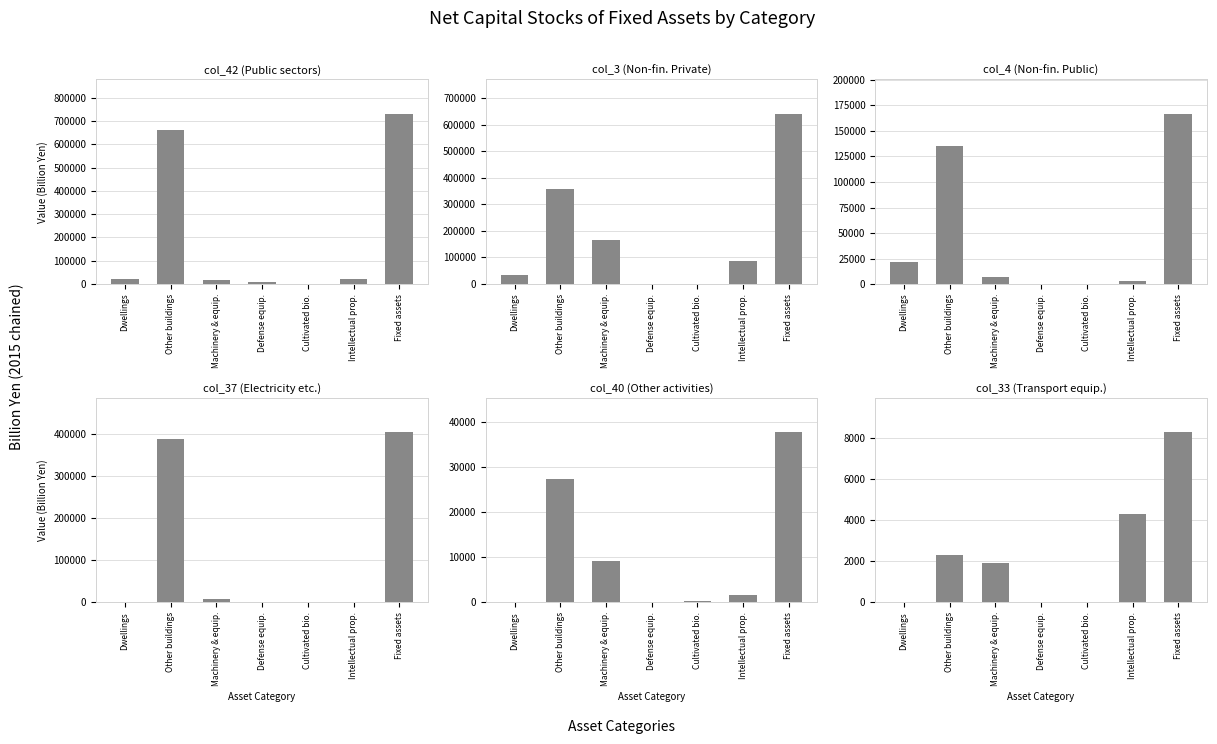

Is it true that col_40 (Other activities) equals 199.7 at Cultivated bio.?

True